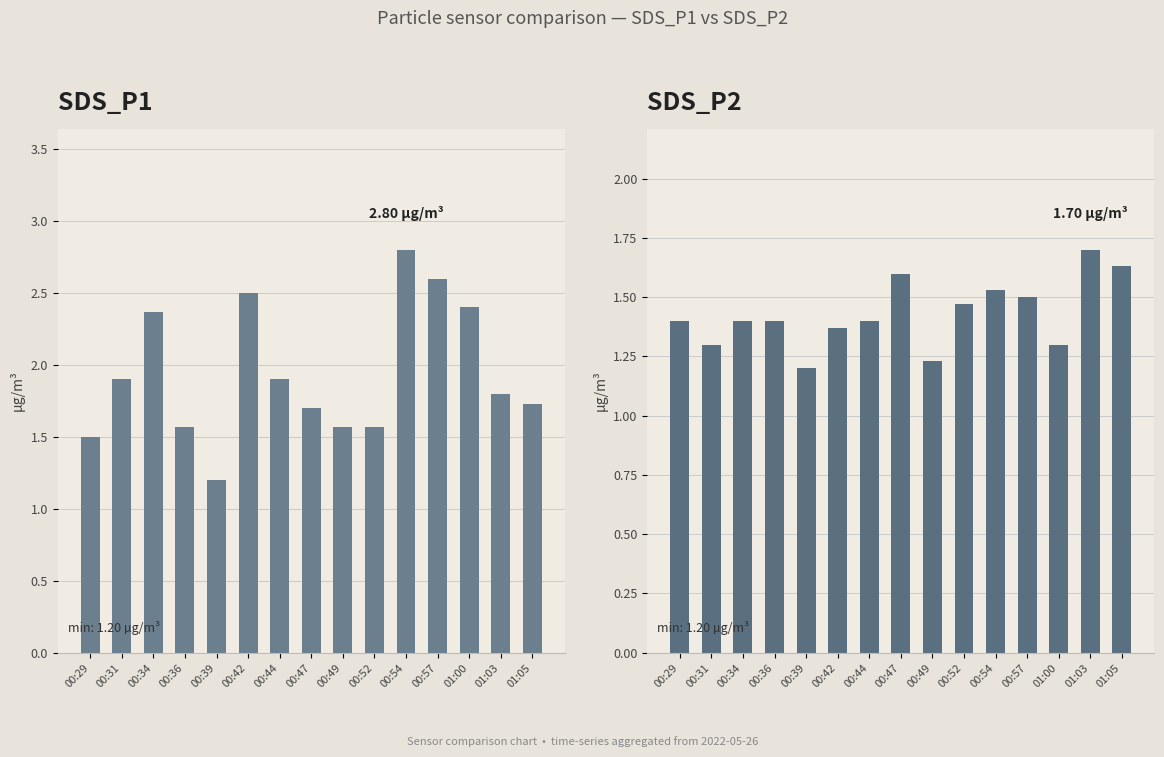

At how many categories does at least one series exceed 2?

5